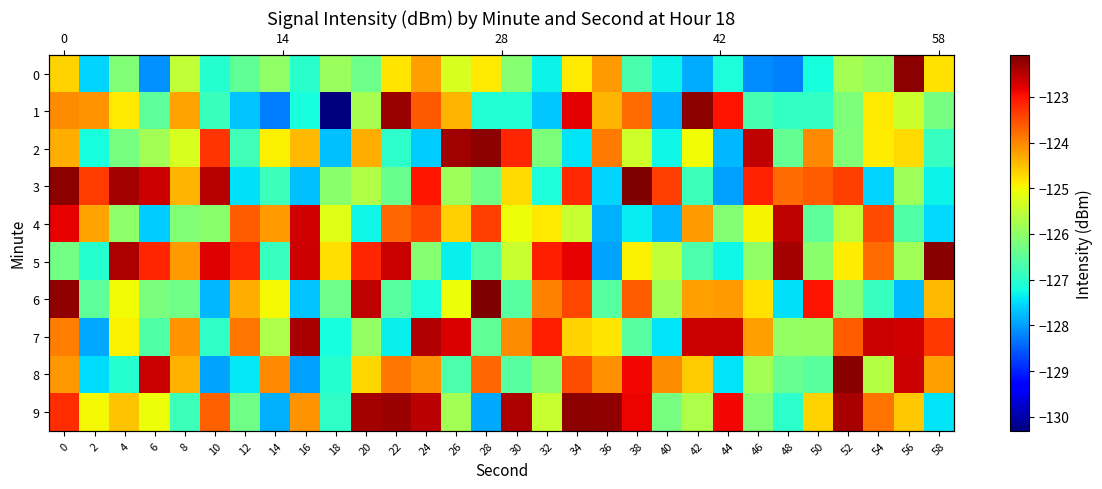

What is the total value across all series at 2?

-1260.4